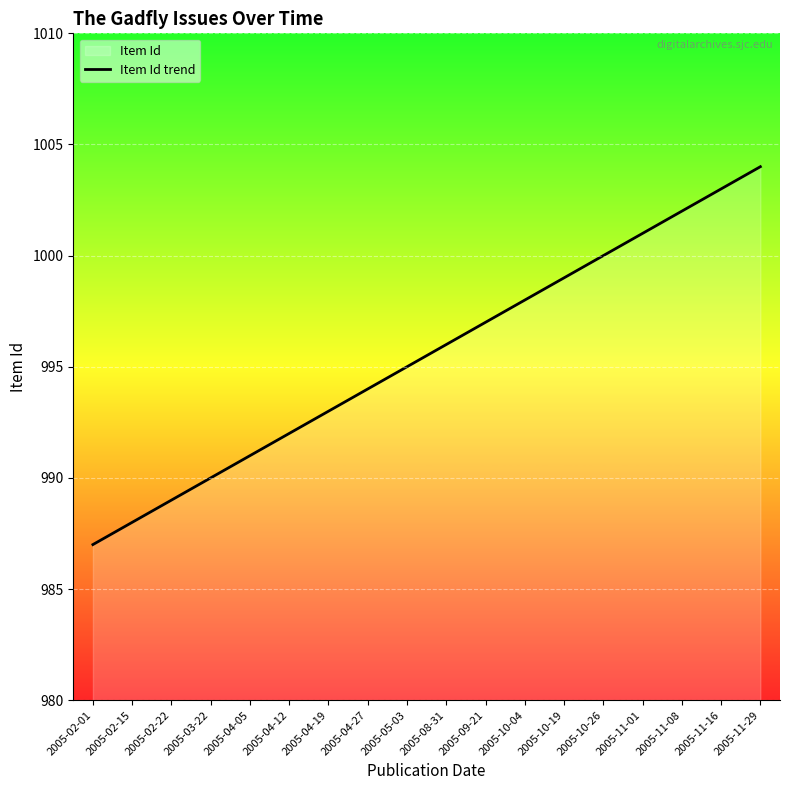

Where is the data nearest to the value 995?

2005-05-03